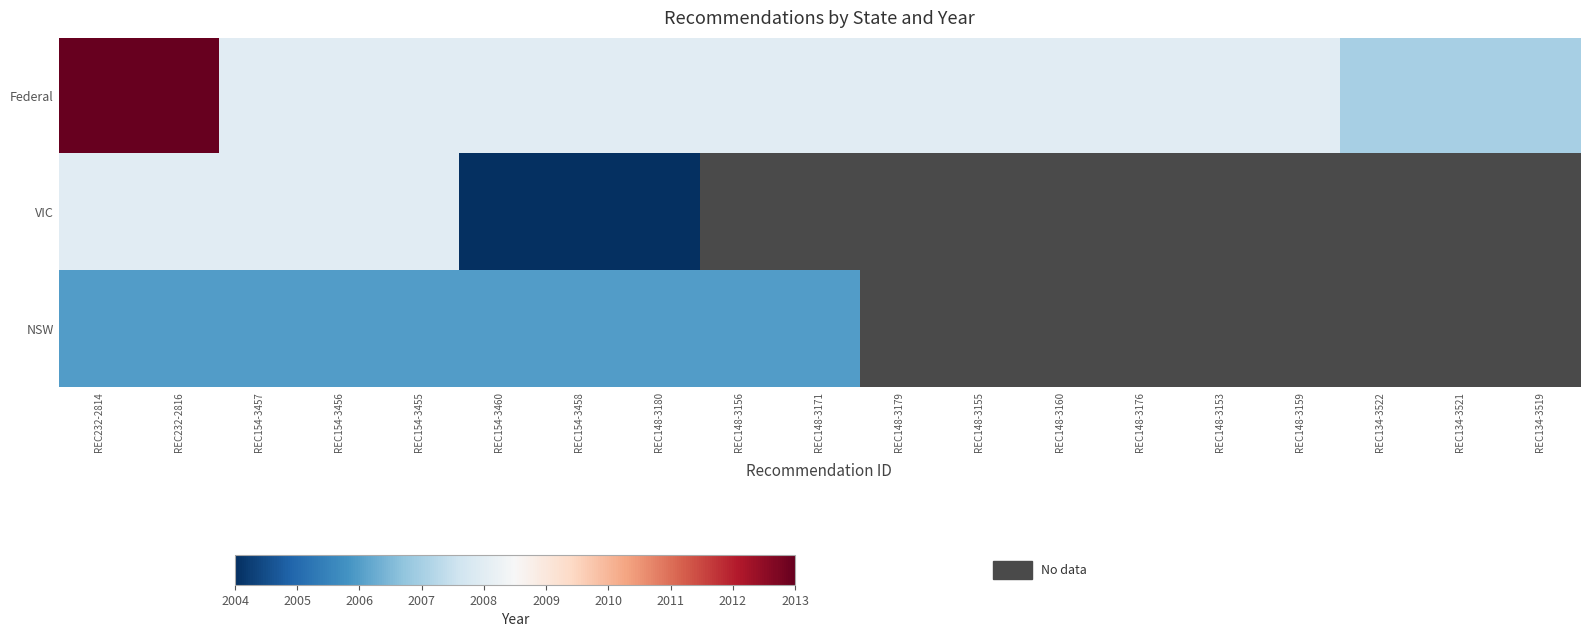

At how many categories does at least one series exceed 507?

19